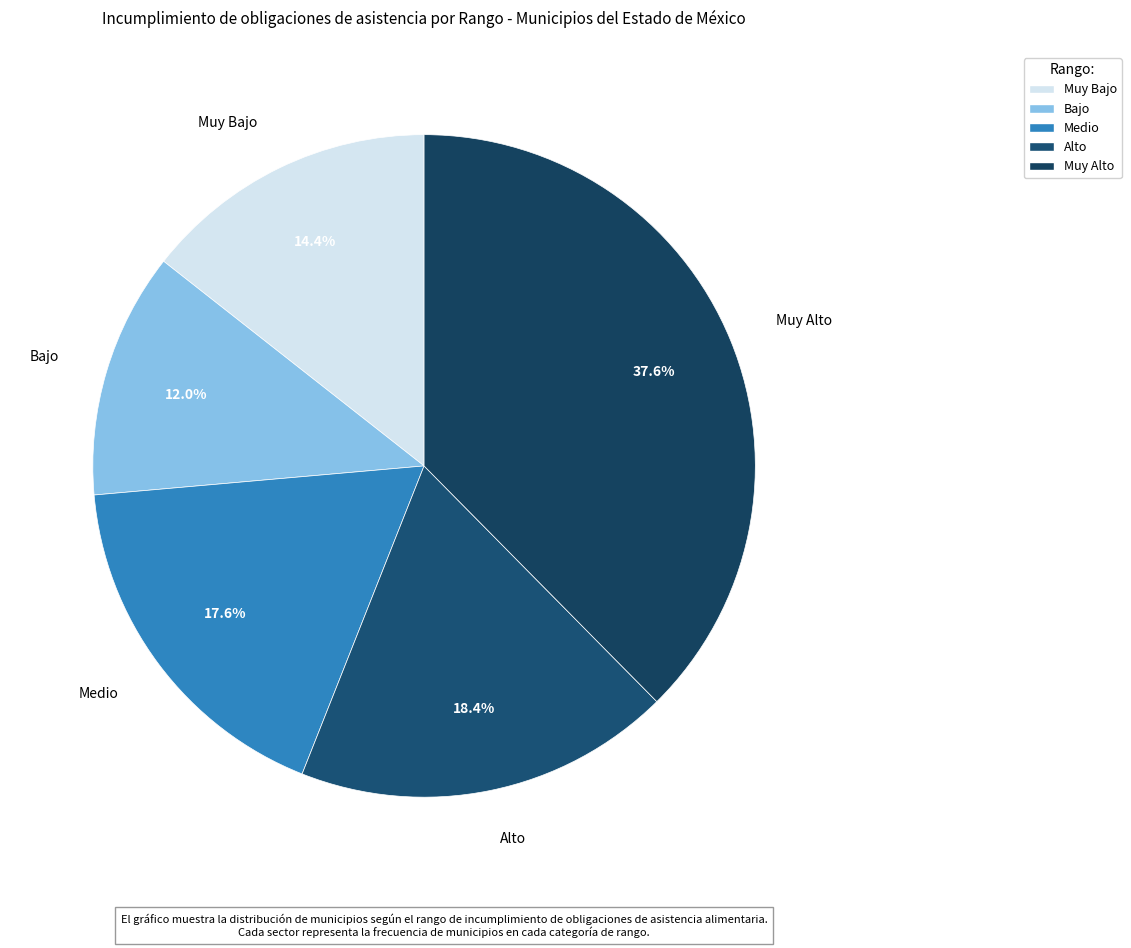

To the nearest percent, what percentage of the pie is Medio?

18%